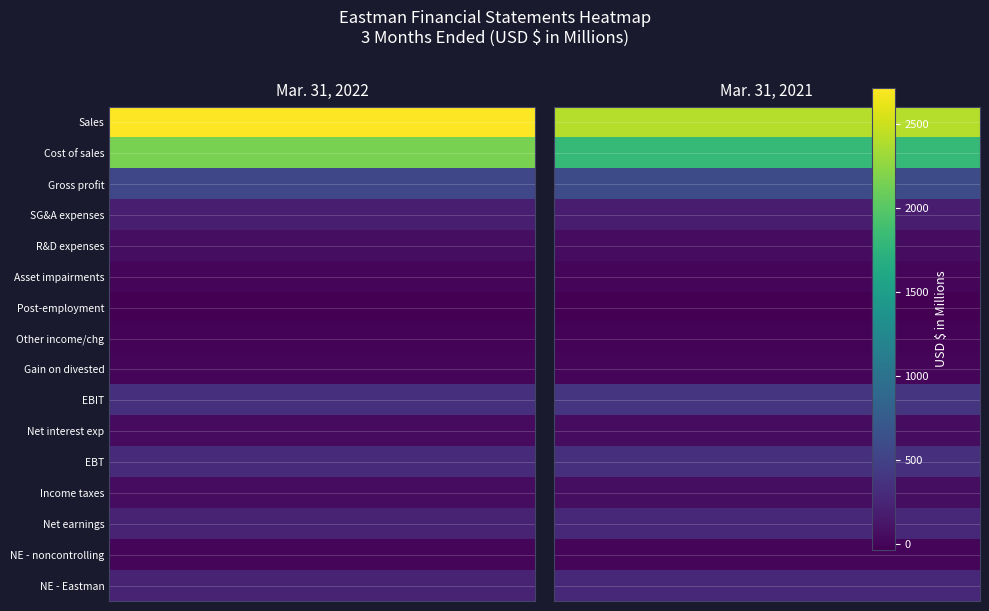

What is the total value across all series at 0?

6834